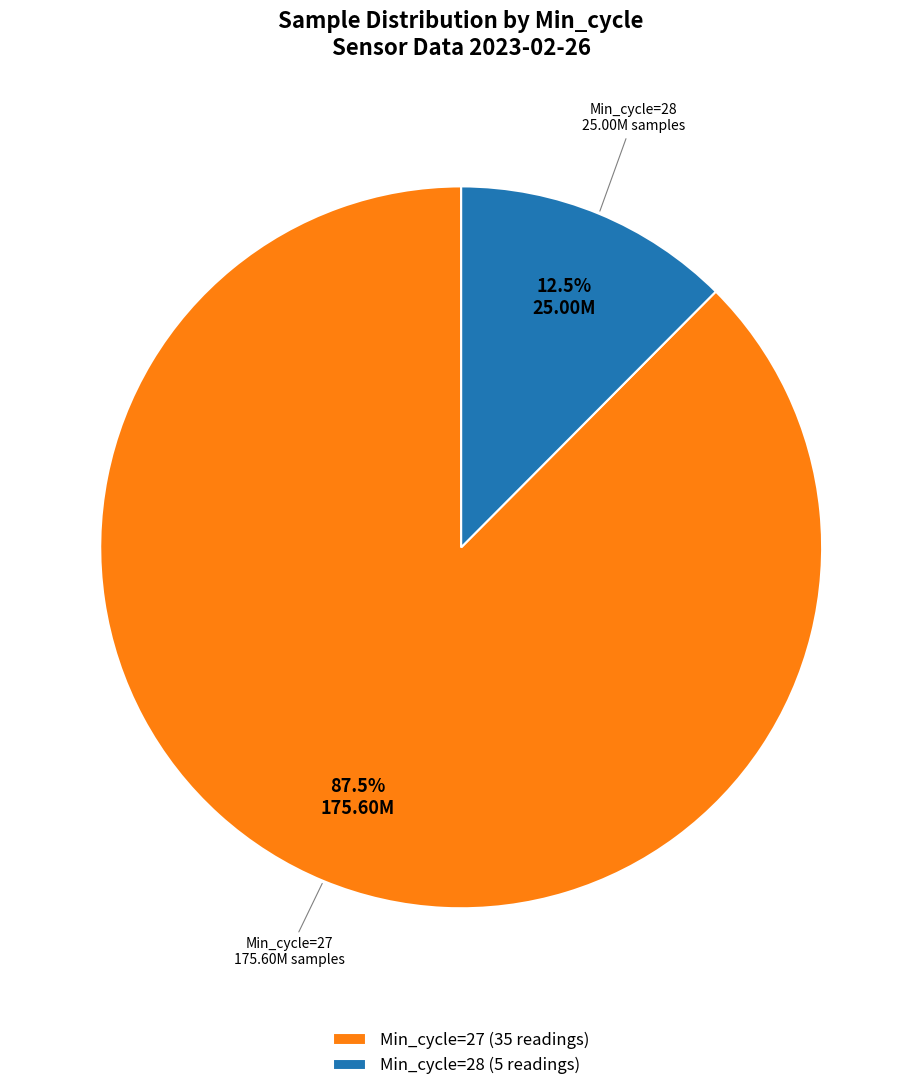

Which slice is the smallest?

Min_cycle=28 (5 readings)